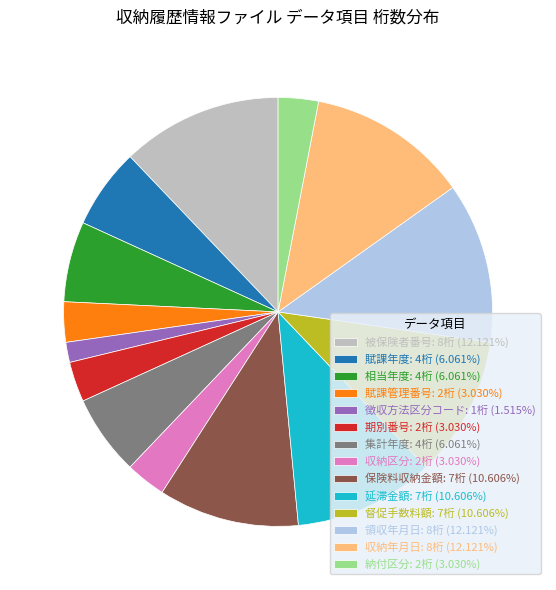

Is the sum of 領収年月日: 8桁 (12.121%) and 被保険者番号: 8桁 (12.121%) greater than half?

No